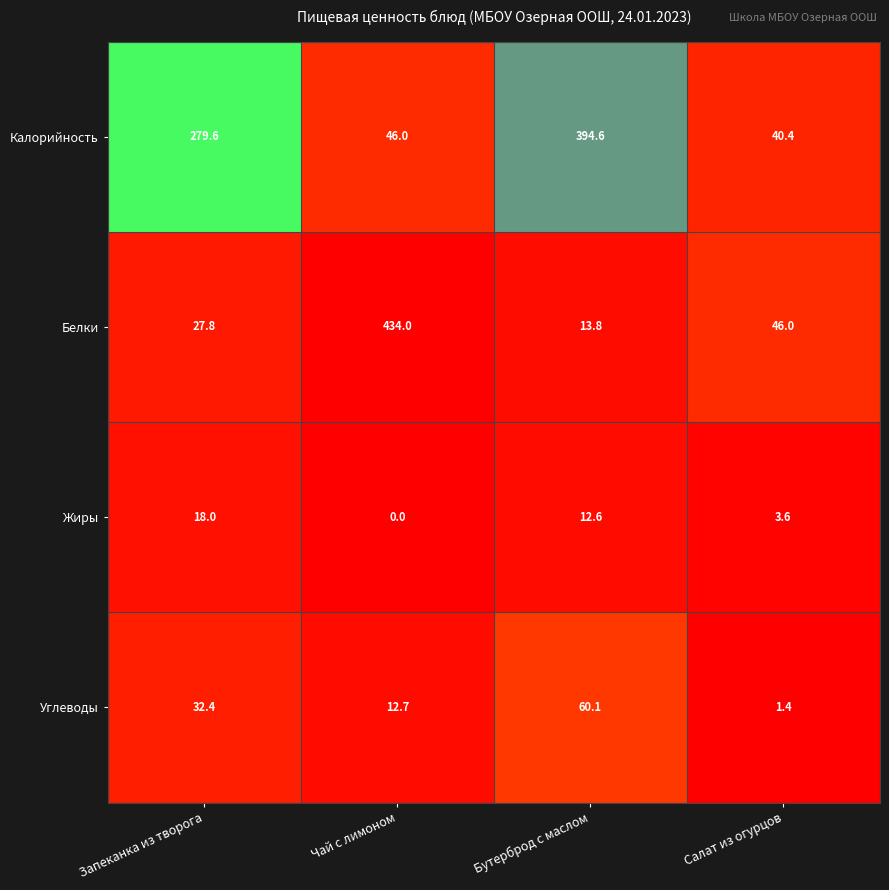

Rank the series by their maximum value, from highest to lowest.

Белки, Калорийность, Углеводы, Жиры